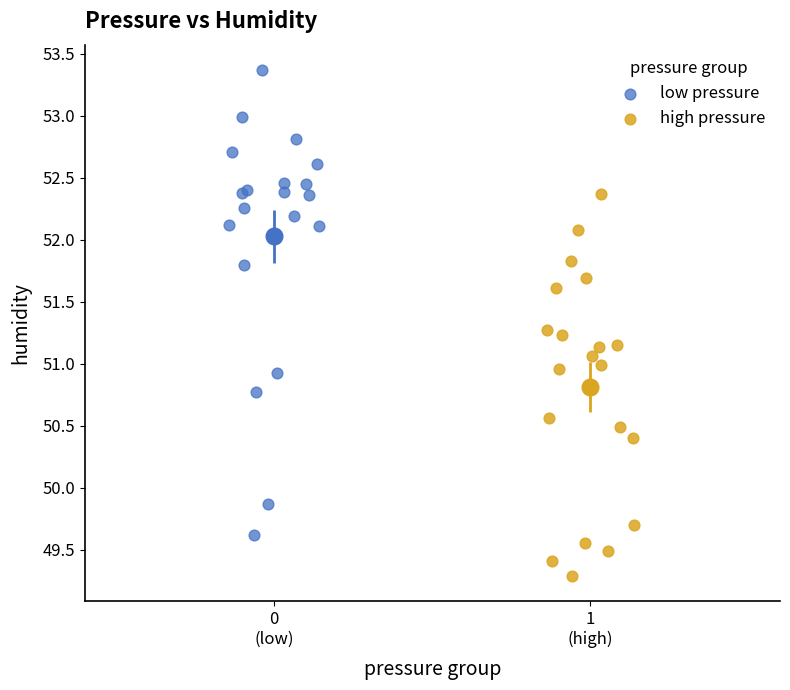

What are all the series names shown in the legend?

low pressure, high pressure